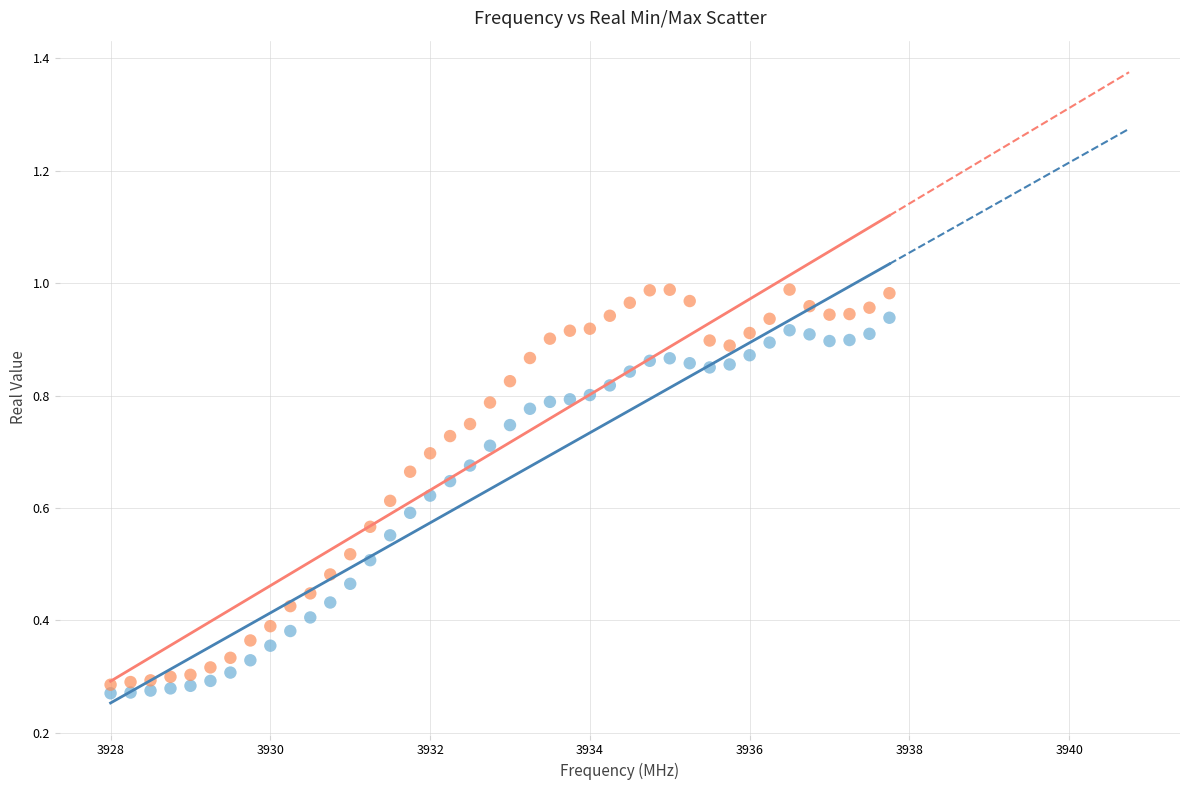

Across all data points, what is the range of X values (max minus min)?

9.8